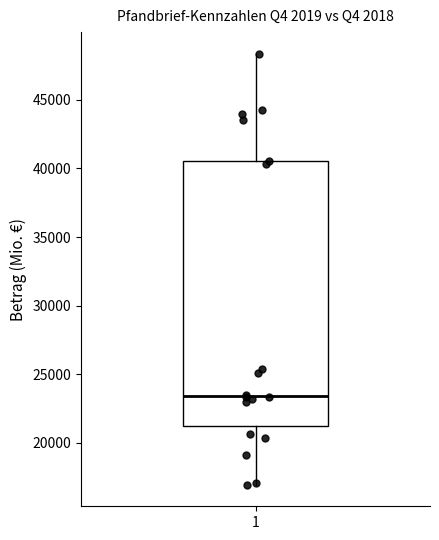

Transcribe this box plot: give where the median line is, the range the box spans, and where the two whiskers end, as read against the y-axis. The values are not printed on the chart, so give them approximately, as read against the axis.

median 23500, box 21000 to 40500, whiskers 17000 to 48500